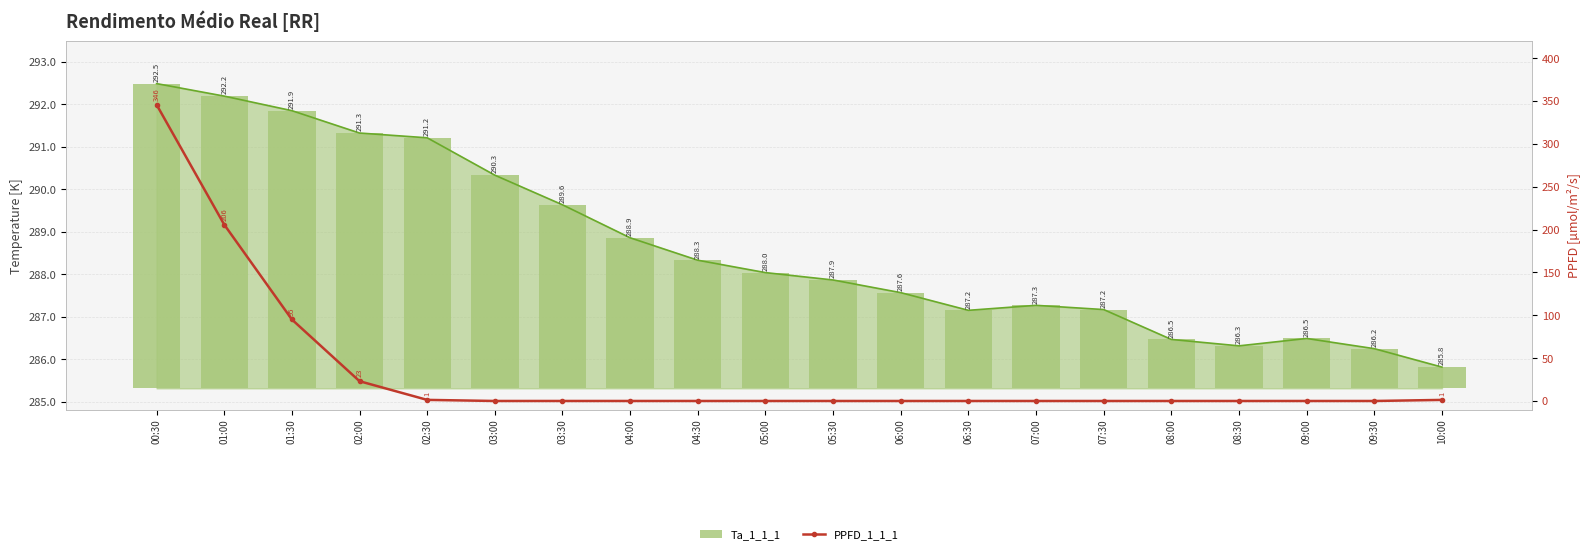

Is it true that PPFD_1_1_1 equals 345.7 at 00:30?

True